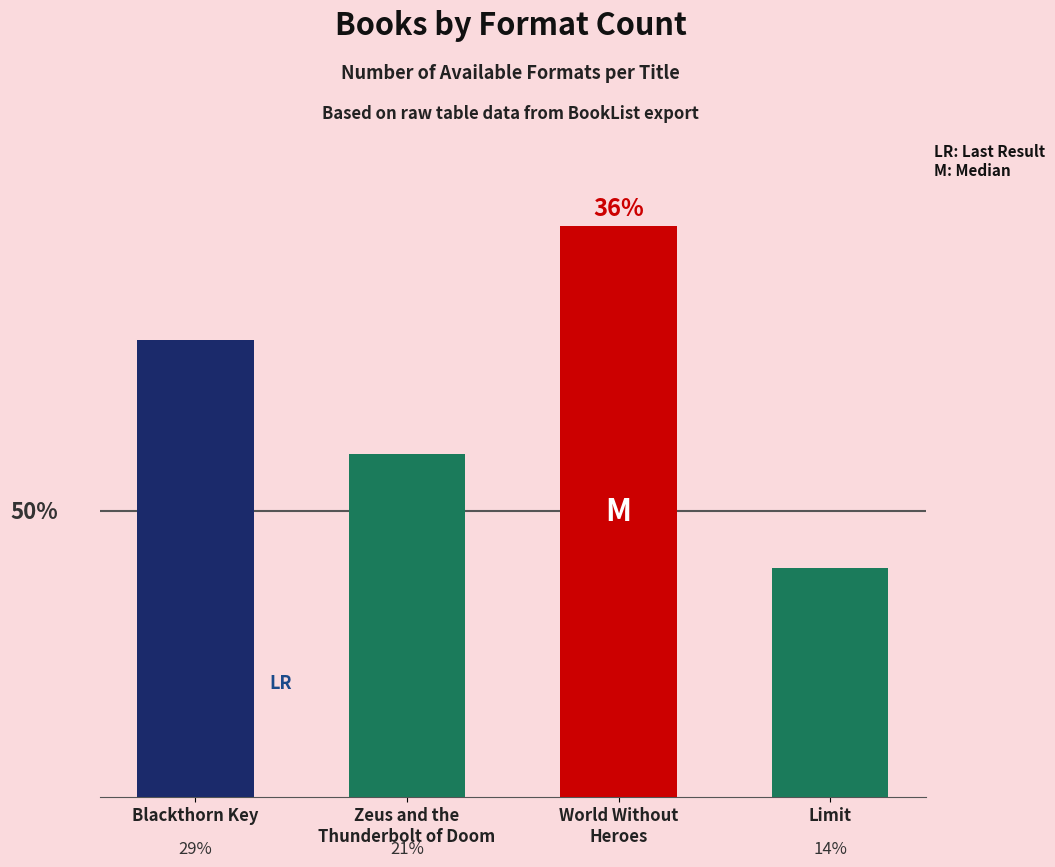

At which category does the chart reach its minimum across all series?

Limit